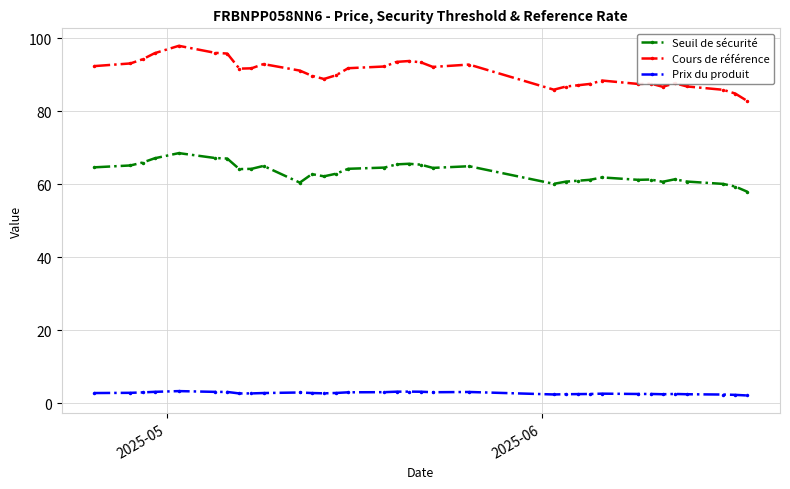

What is the value of the Prix du produit point at the 24th from the left?

2.6